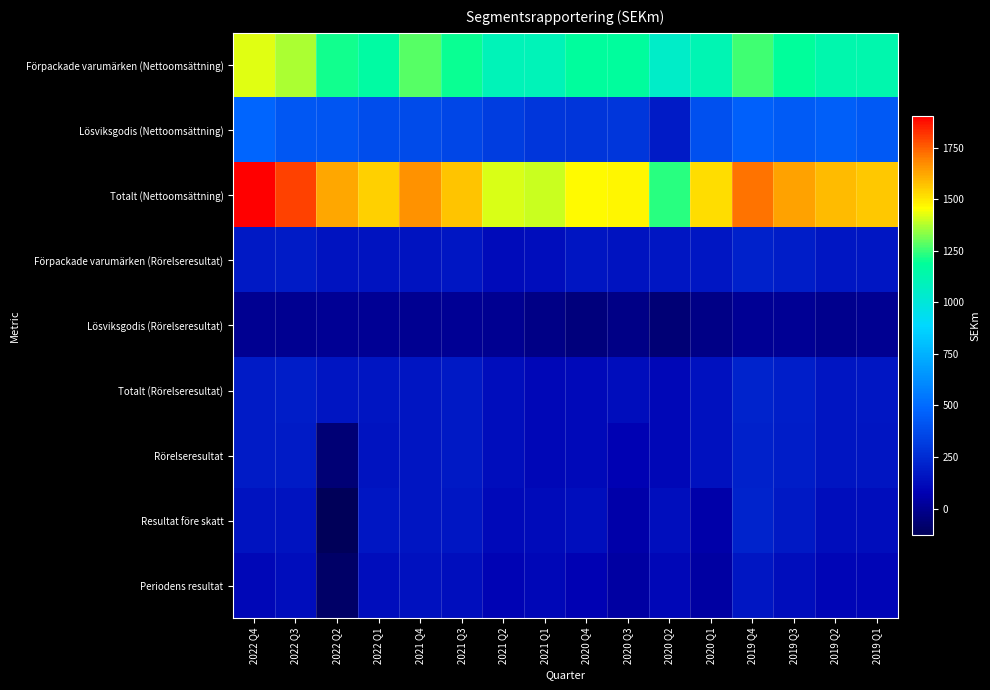

What is the smallest value displayed?

-128